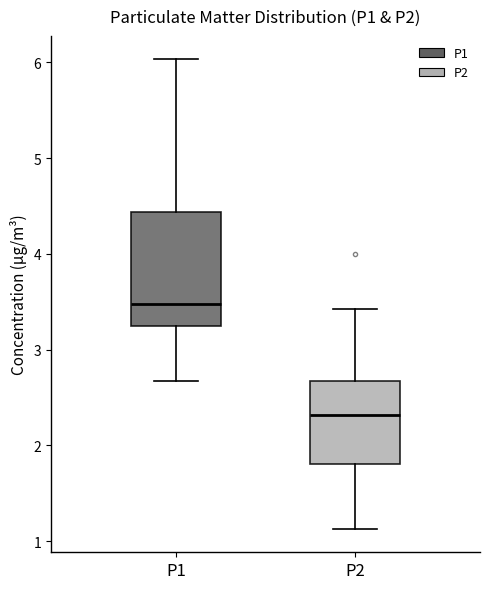

Comparing the boxes themselves (not the whiskers), which one is the tallest?

P1